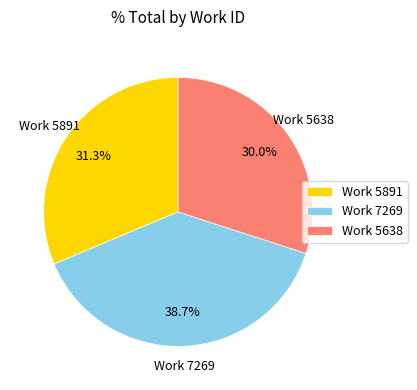

Rank the categories by value from highest to lowest.

Work 7269, Work 5891, Work 5638